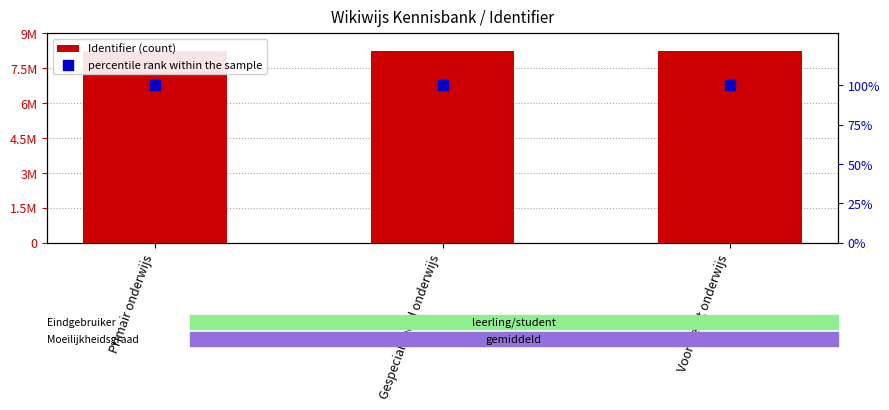

At how many categories does at least one series exceed 5058997?

3